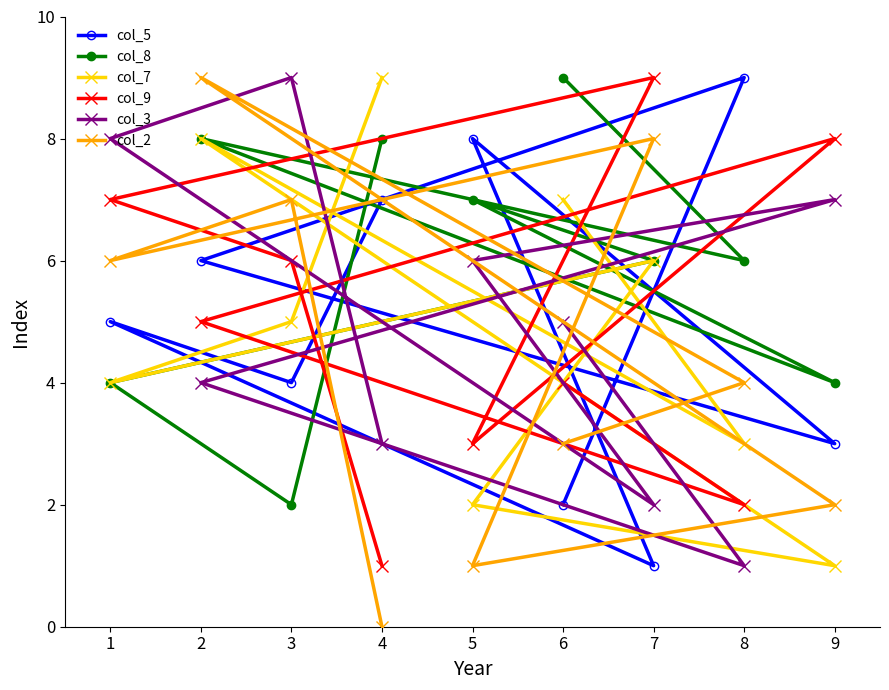

Which series ends up on top after the final intersection of col_9 and col_3?

col_3